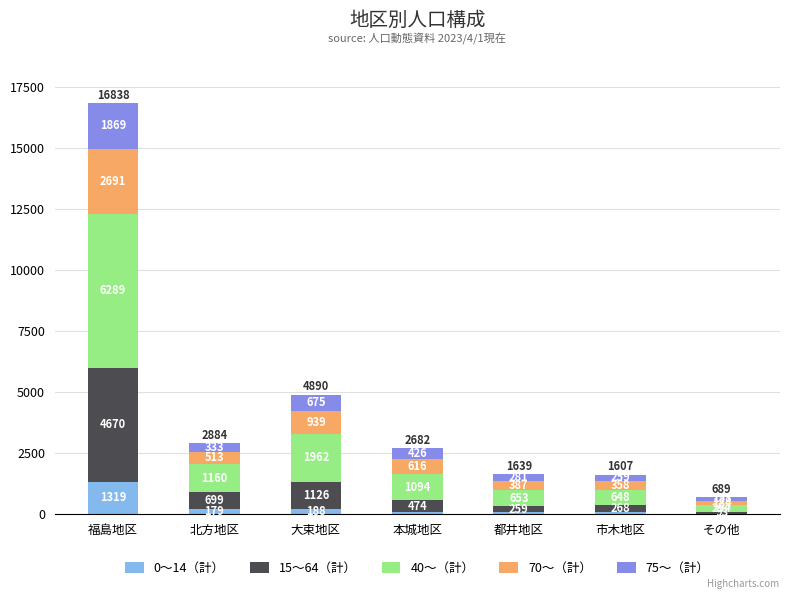

What is the total value across all series at 北方地区?

2884